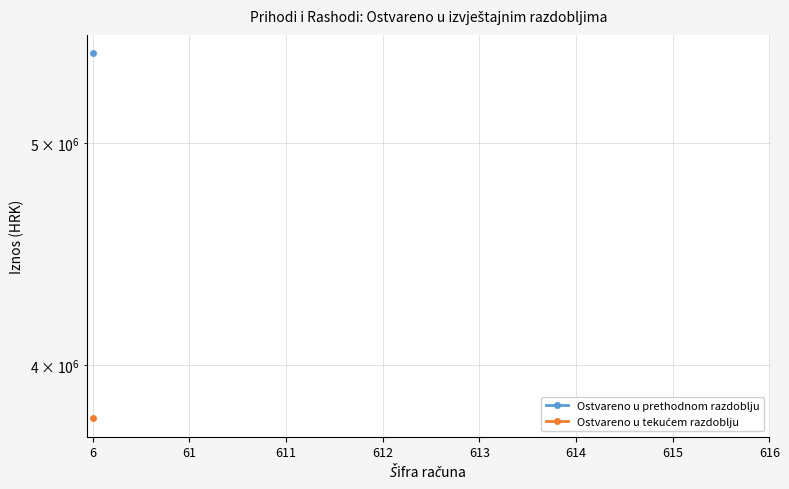

At how many categories does at least one series exceed 4627427?

1